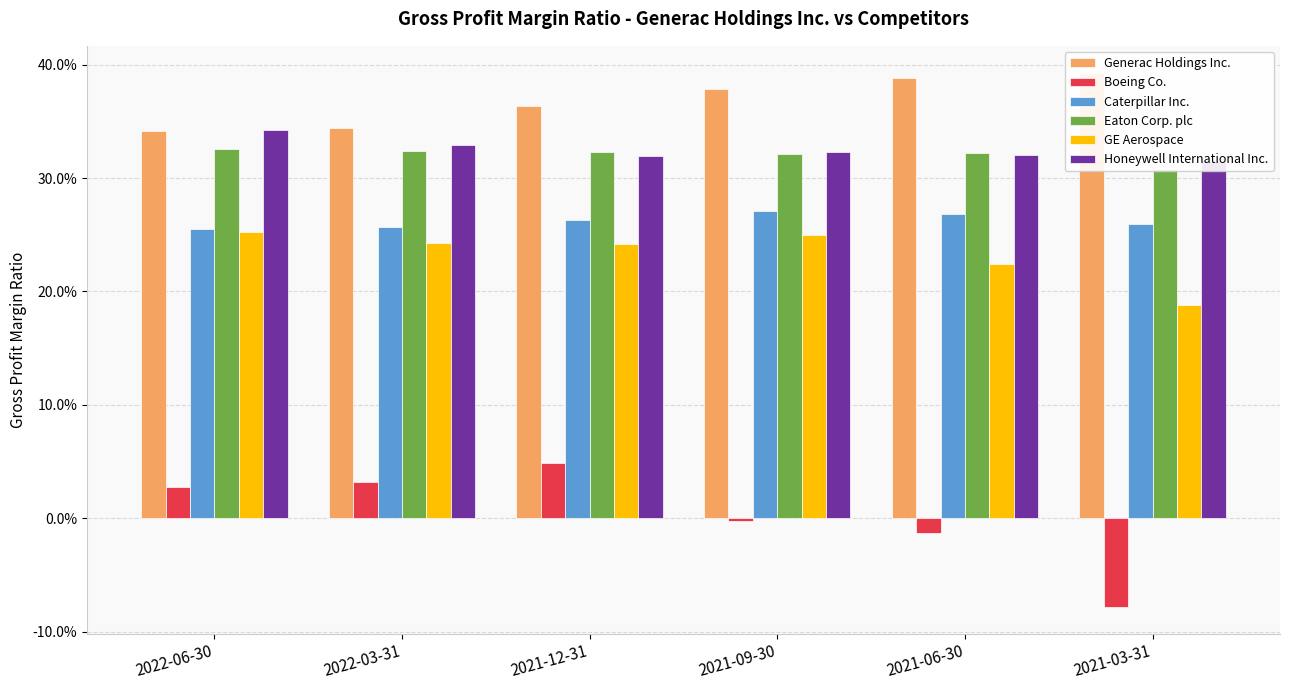

What is the approximate value of Eaton Corp. plc at 2022-06-30?

0.3